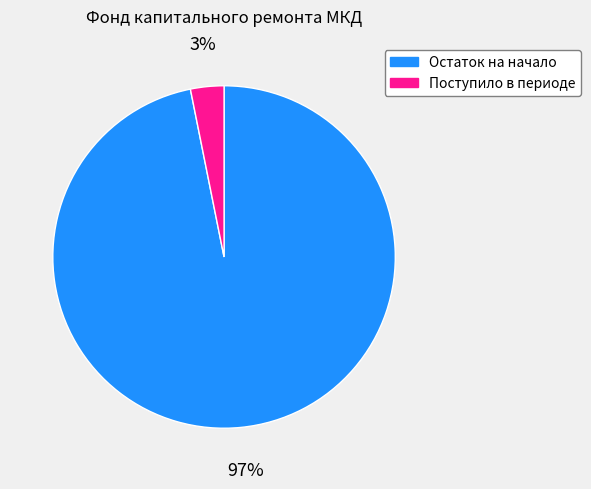

Count the number of slices in the pie.

2